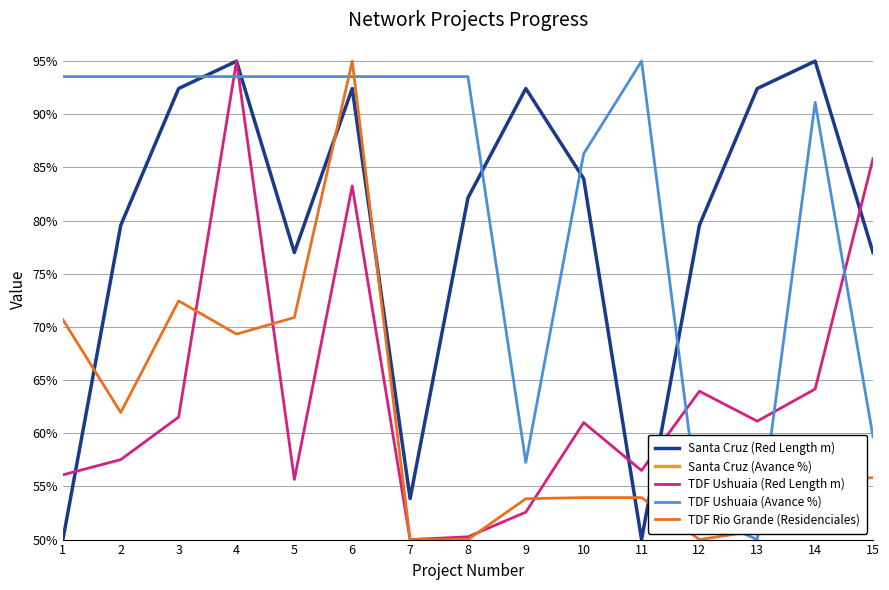

What is the difference between the maximum and minimum values in the Santa Cruz (Red Length m) series?

45.0